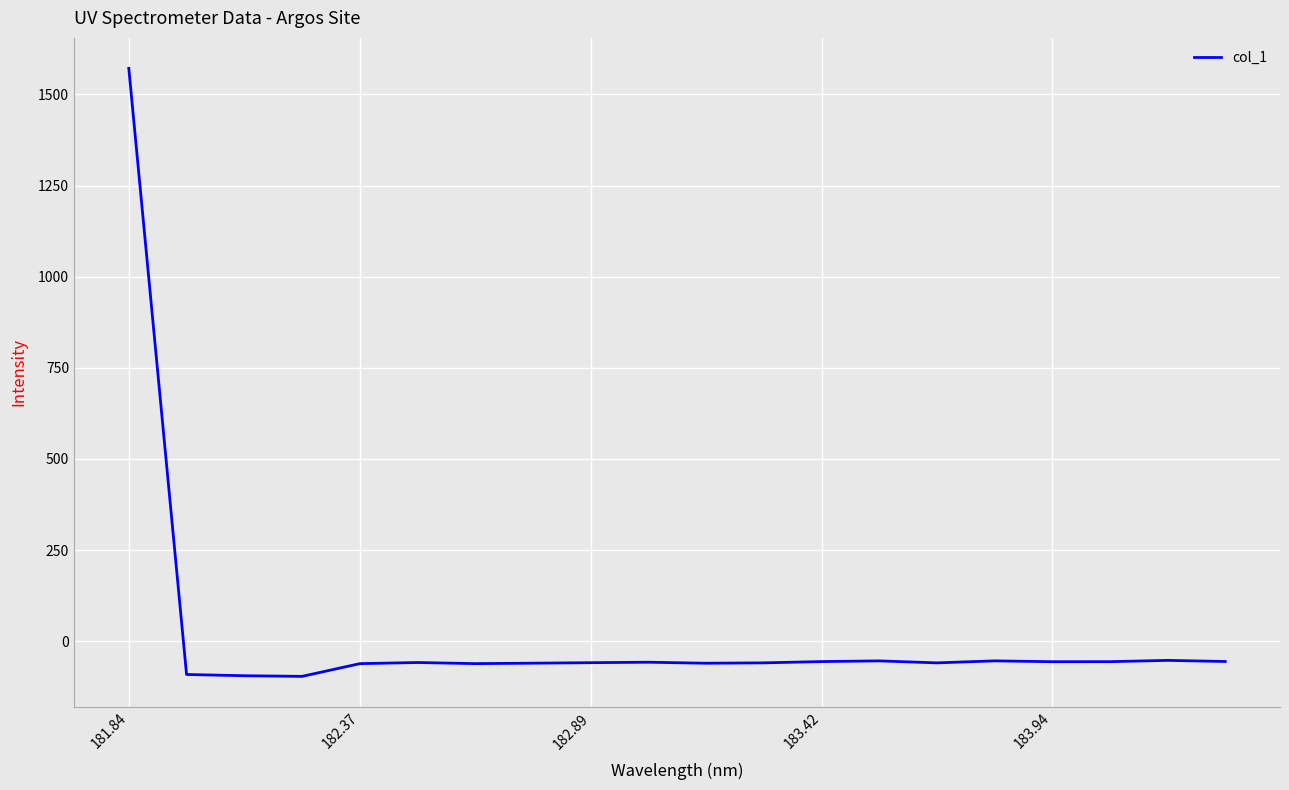

What is the smallest value displayed?

-96.6